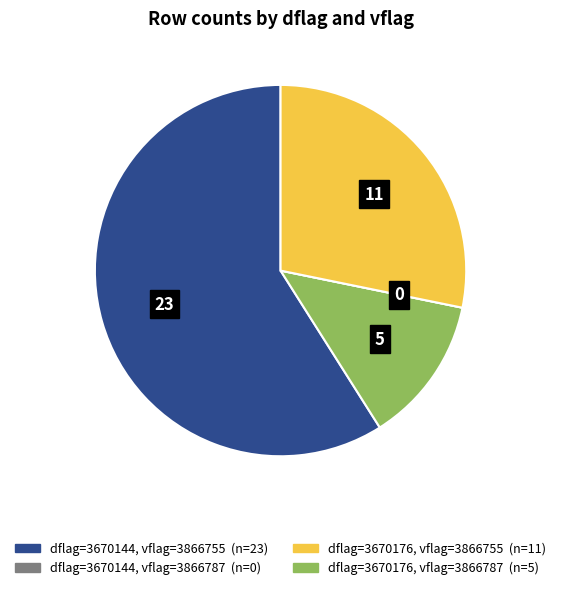

Does any single category account for the majority?

Yes